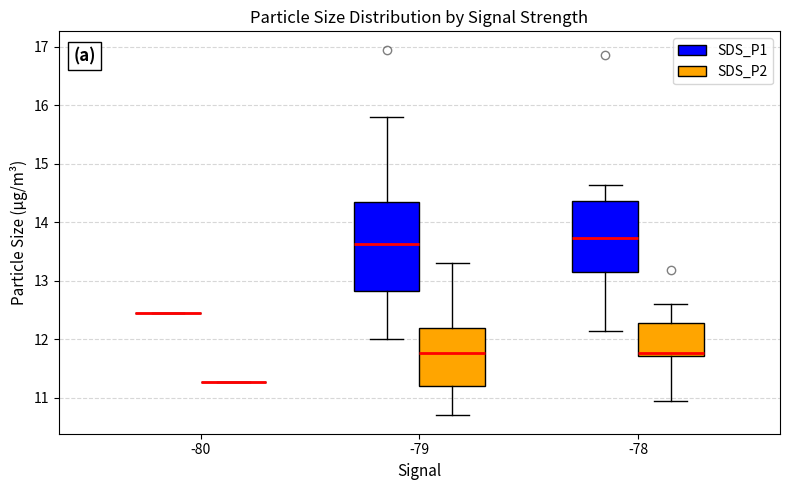

Reading left to right, read every box against the y-axis: the position of its median line, the range the box covers, and the ends of its whiskers. The values are not printed on the chart, so give them approximately, as read against the axis.

-80 (SDS_P1): box collapsed to a line at 12.5, whiskers 12.5 to 12.5
-80 (SDS_P2): box collapsed to a line at 11.3, whiskers 11.3 to 11.3
-79 (SDS_P1): median 13.6, box 12.8 to 14.4, whiskers 12.0 to 15.8
-79 (SDS_P2): median 11.8, box 11.2 to 12.2, whiskers 10.7 to 13.3
-78 (SDS_P1): median 13.7, box 13.2 to 14.4, whiskers 12.2 to 14.6
-78 (SDS_P2): median 11.8, box 11.7 to 12.3, whiskers 11.0 to 12.6